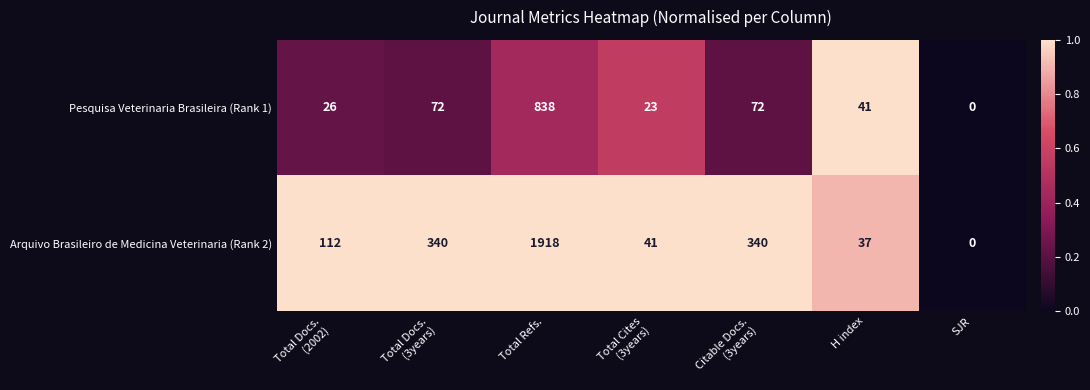

List the series in order of their overall mean, highest first.

Arquivo Brasileiro de Medicina Veterinaria (Rank 2), Pesquisa Veterinaria Brasileira (Rank 1)